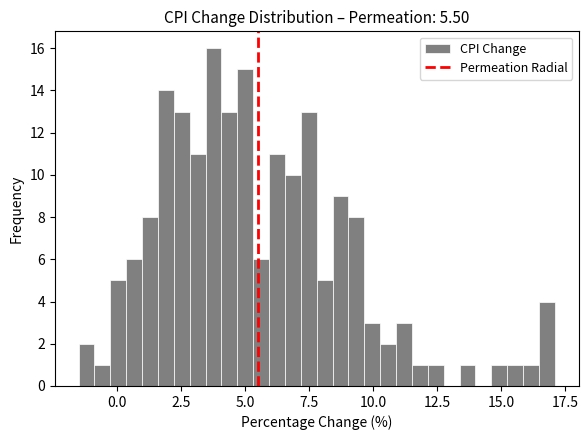

Read against the x-axis, roughly where is the centre of the tallest bar?

4.0